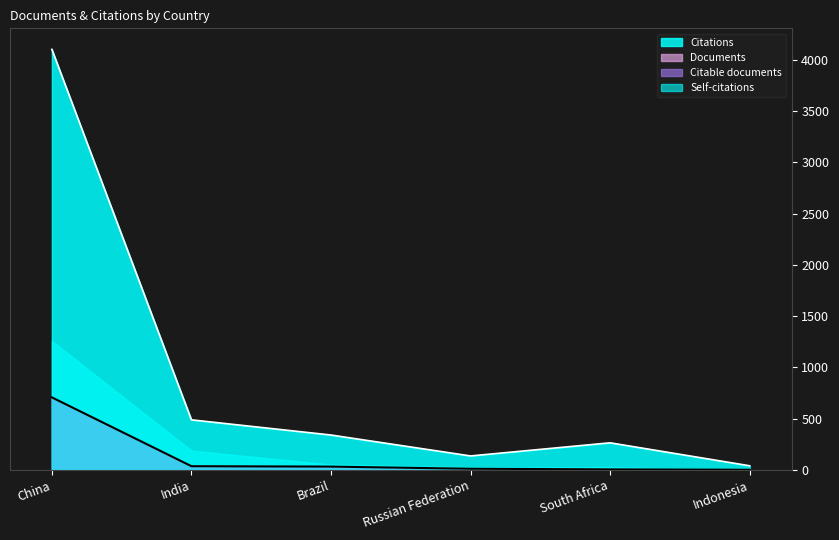

What is the maximum value for Documents?

707